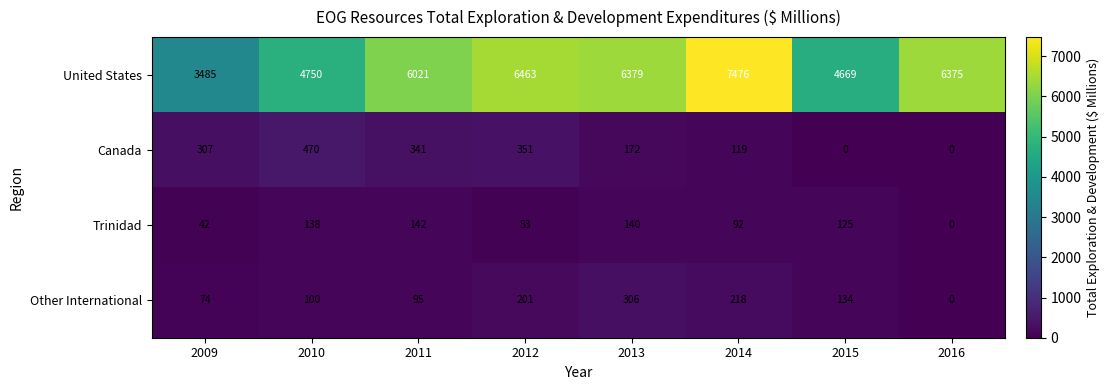

What is the greatest value displayed?

7476